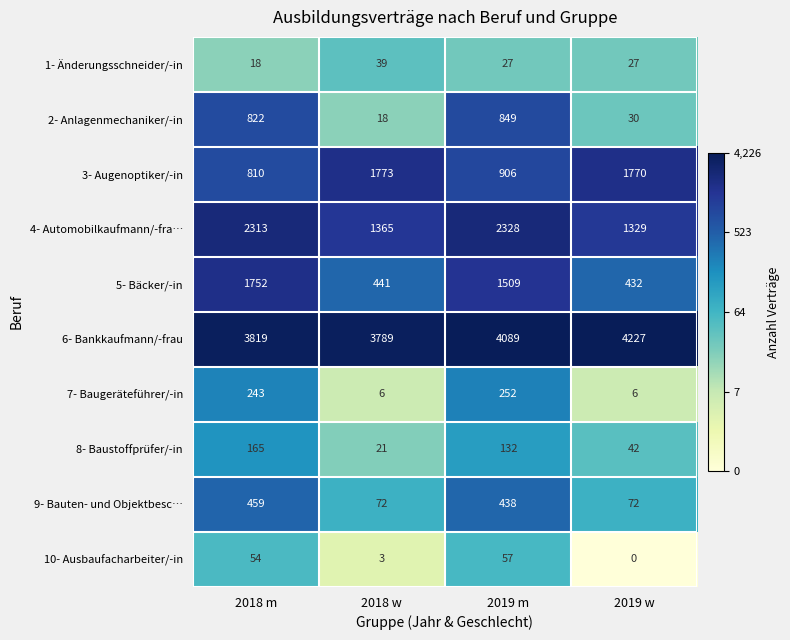

What is the maximum value shown in the chart?

4227